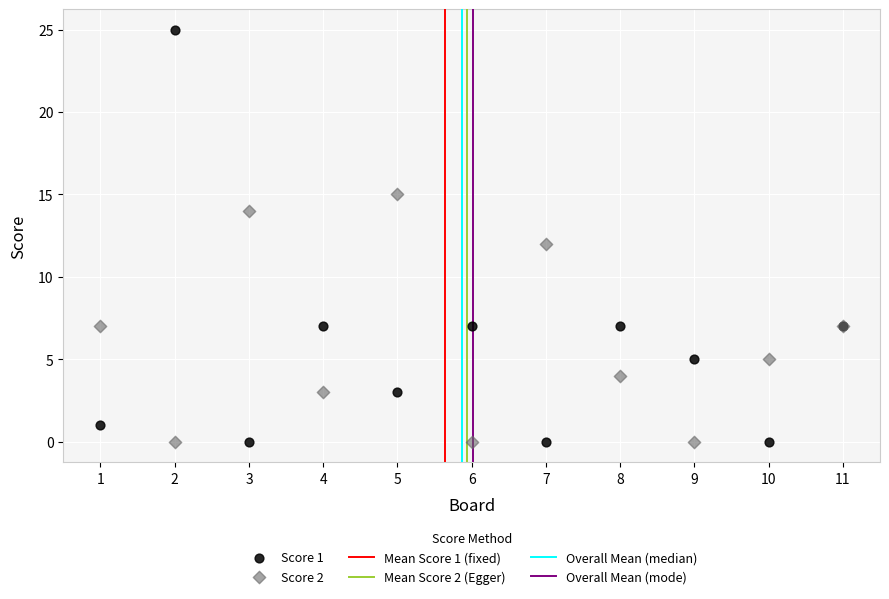

What is the X range (max minus min) for the scatter plot?

10